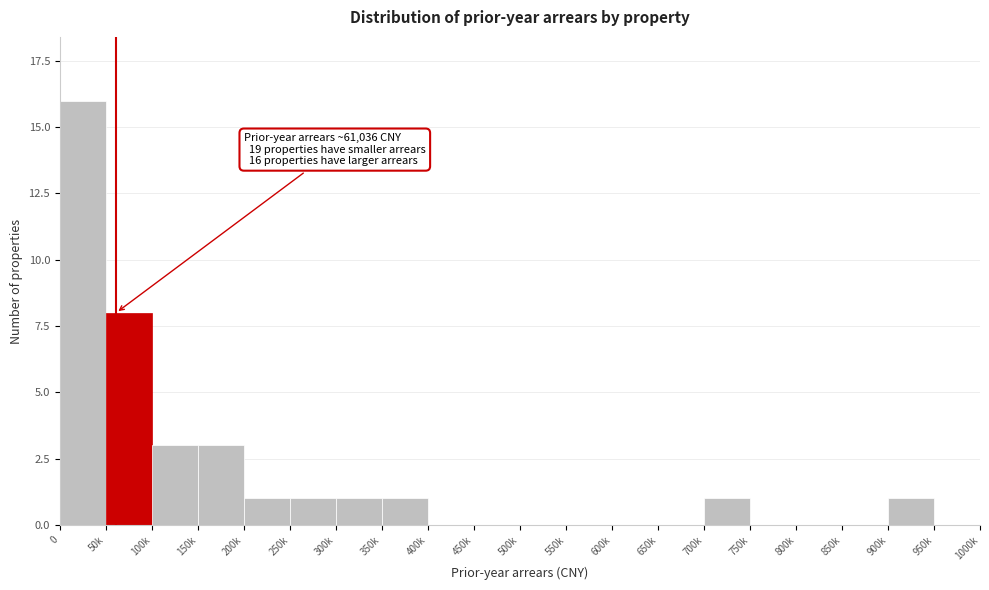

Reading left to right, extract all data points from this chart.

0=16	50k=8	100k=3	150k=3	200k=1	250k=1	300k=1	350k=1	400k=0	450k=0	500k=0	550k=0	600k=0	650k=0	700k=1	750k=0	800k=0	850k=0	900k=1	950k=0